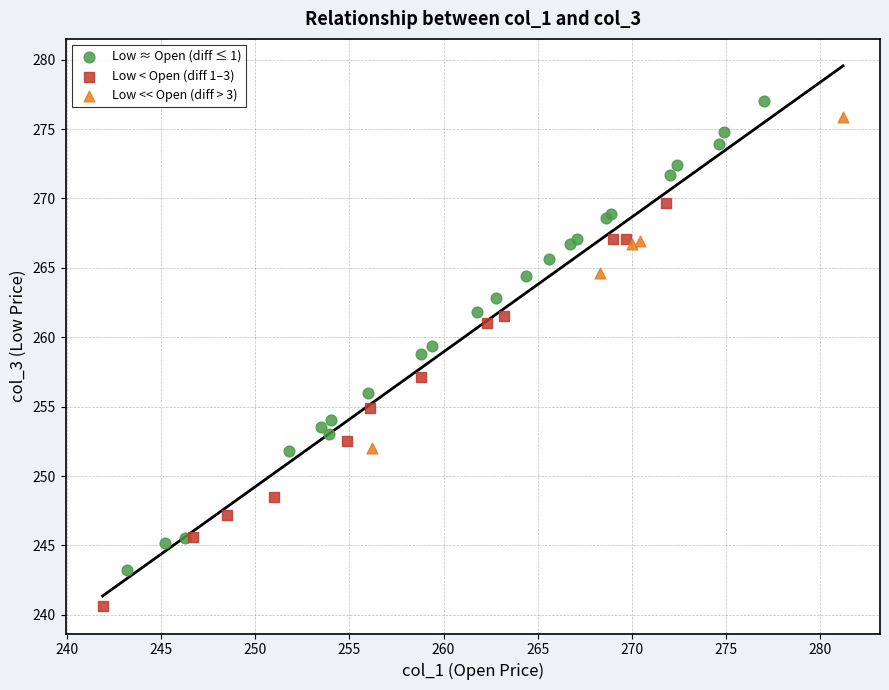

Which series reaches the minimum Y coordinate?

Low < Open (diff 1–3)